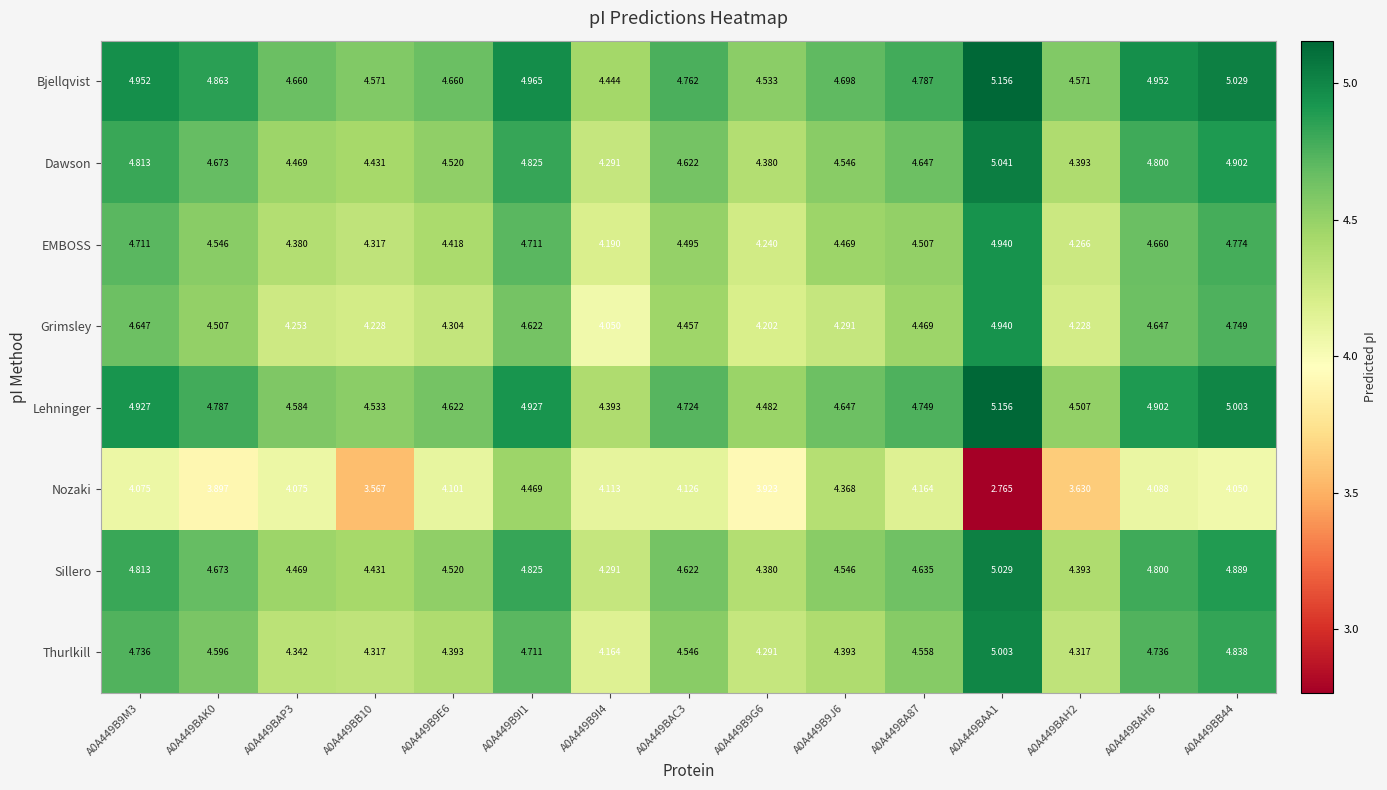

Between A0A449BAC3 and A0A449BA87, which series saw the biggest shift?

Nozaki